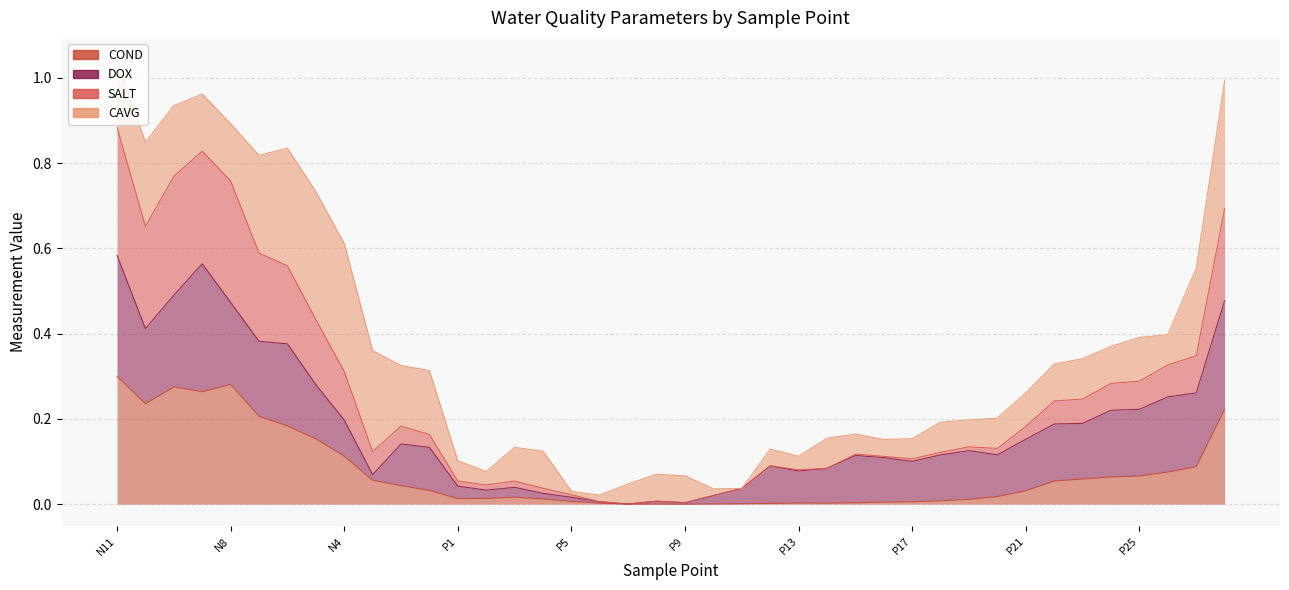

Is the value of SALT at N3 greater than the value of COND at P28?

No